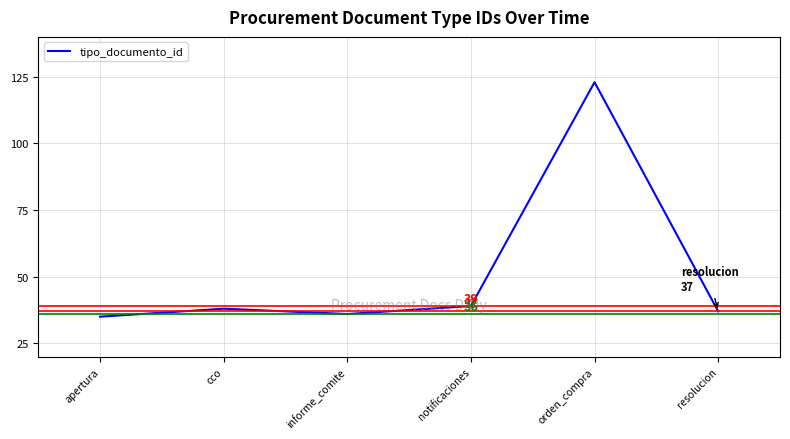

Is it true that the value at resolucion is 37?

True